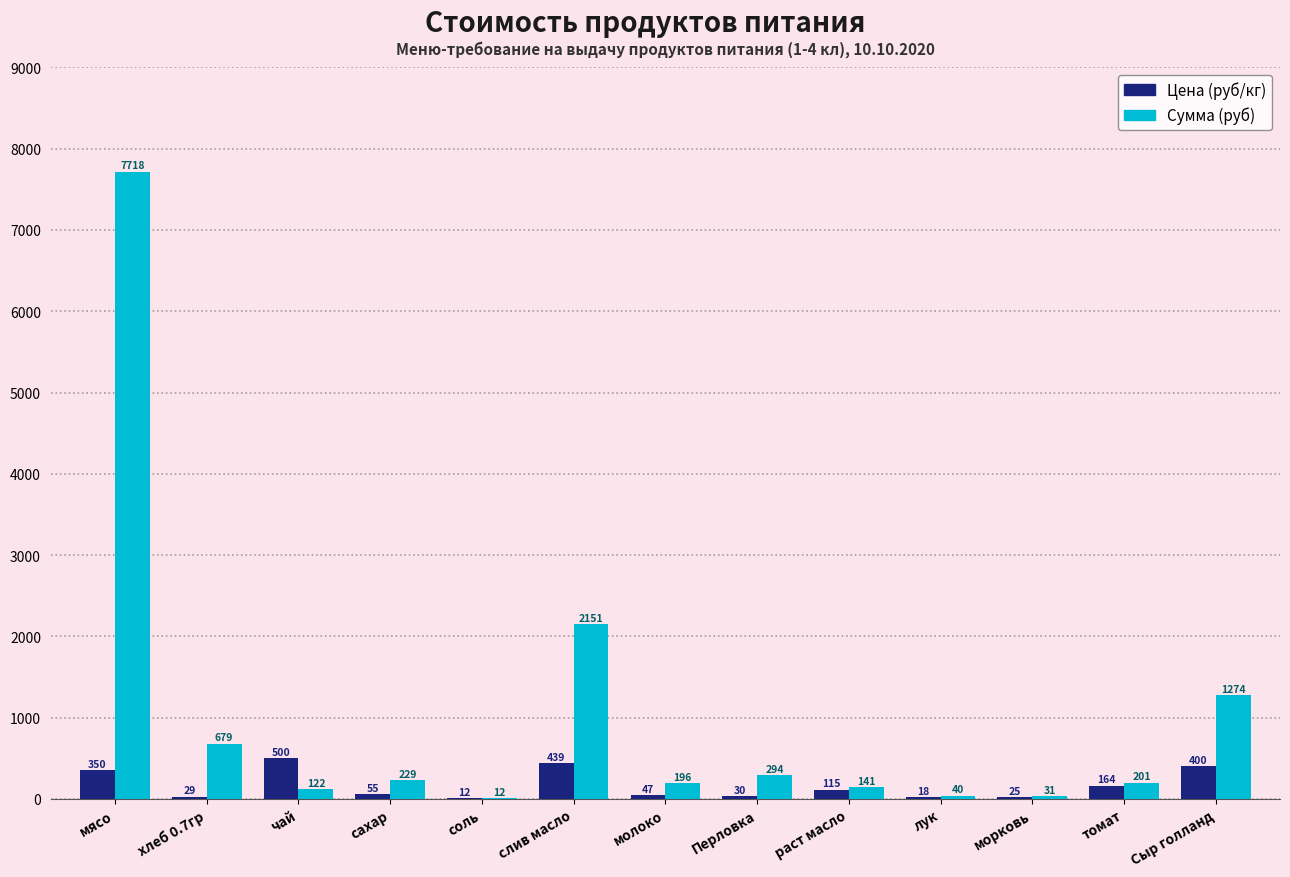

Where does the Сумма (руб) series first go above 201?

мясо